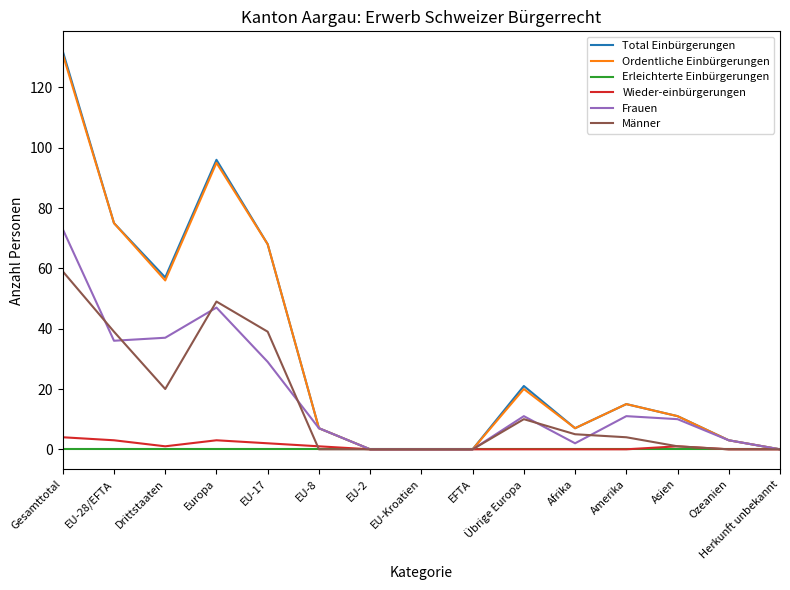

Reading right to left, extract all data points from this chart.

Total Einbürgerungen: 0	3	11	15	7	21	0	0	0	7	68	96	57	75	132
Ordentliche Einbürgerungen: 0	3	11	15	7	20	0	0	0	7	68	95	56	75	131
Erleichterte Einbürgerungen: 0	0	0	0	0	0	0	0	0	0	0	0	0	0	0
Wieder-einbürgerungen: 0	0	1	0	0	0	0	0	0	1	2	3	1	3	4
Frauen: 0	3	10	11	2	11	0	0	0	7	29	47	37	36	73
Männer: 0	0	1	4	5	10	0	0	0	0	39	49	20	39	59